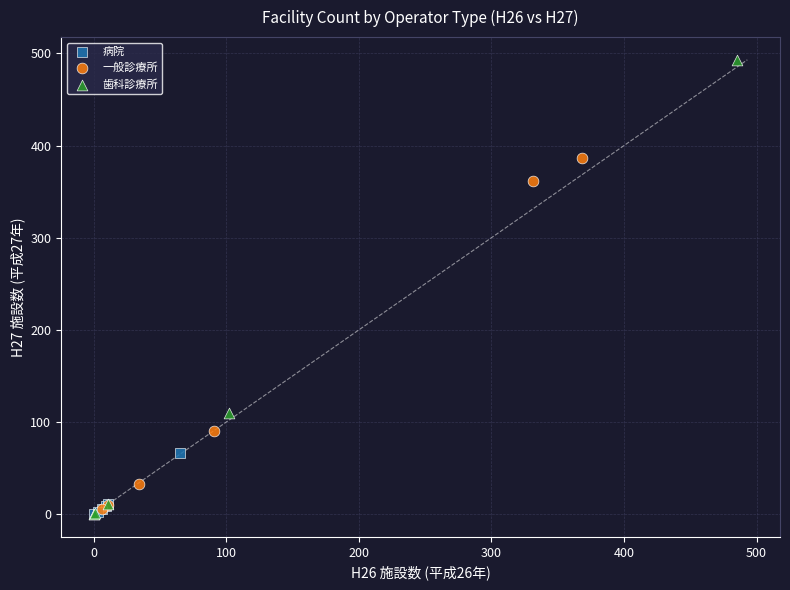

Which series contains the highest Y value?

歯科診療所